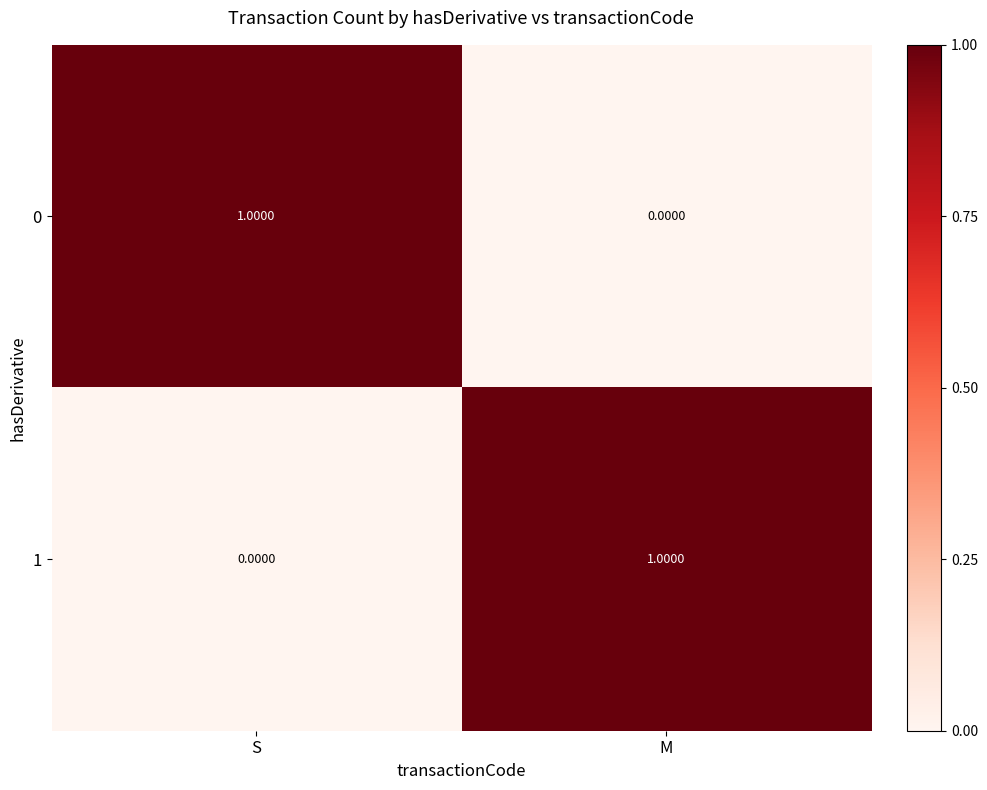

Where is 1 nearest to the value 0?

S